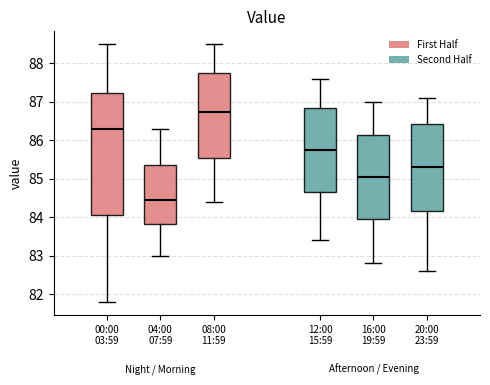

Which box has the lowest median line?

04:00 07:59